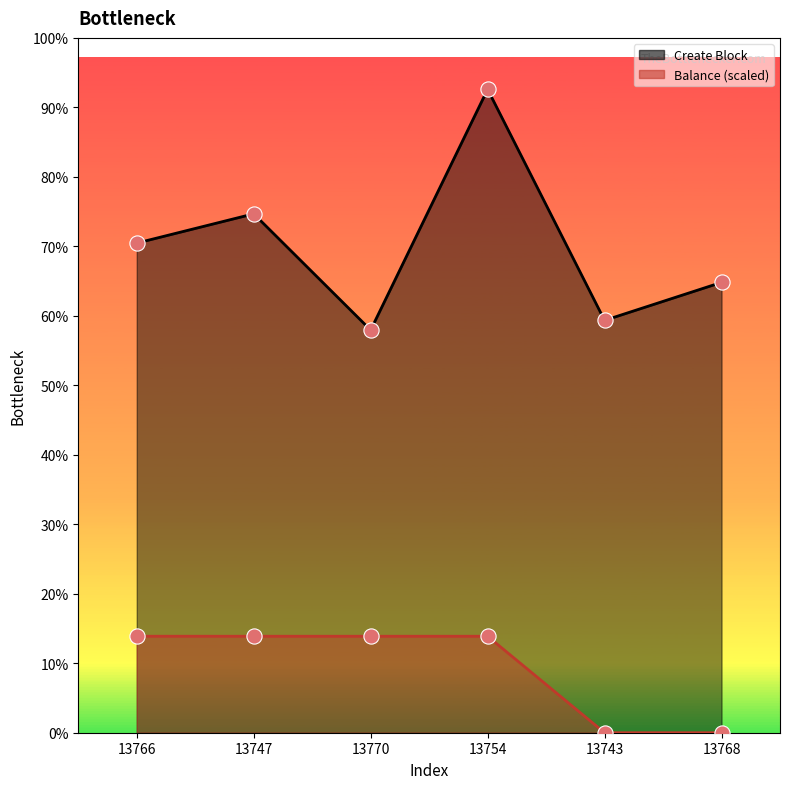

Is the value of Create Block points at 13747 greater than the value of Balance points at 13770?

Yes